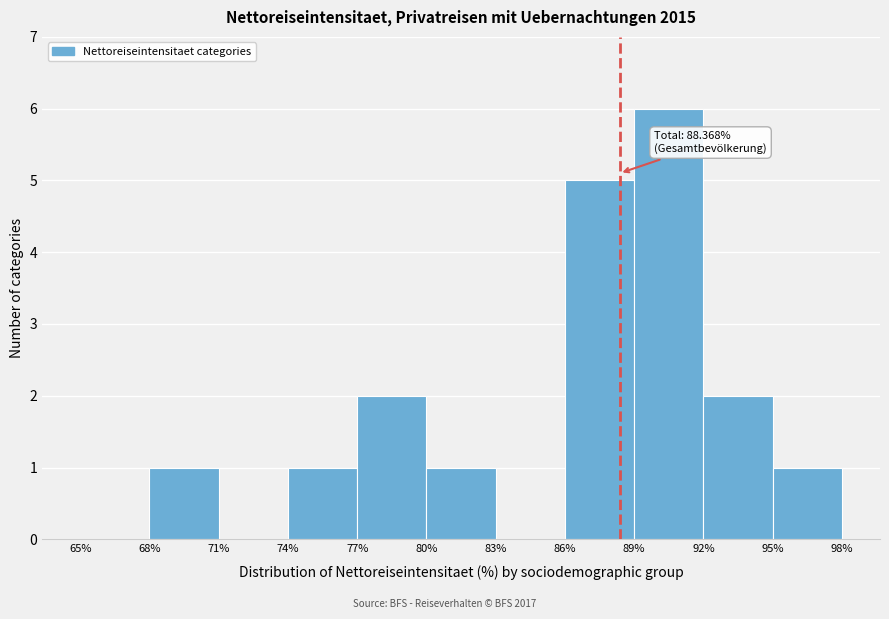

Over which range of the x-axis is the bar tallest?

89% to 92%